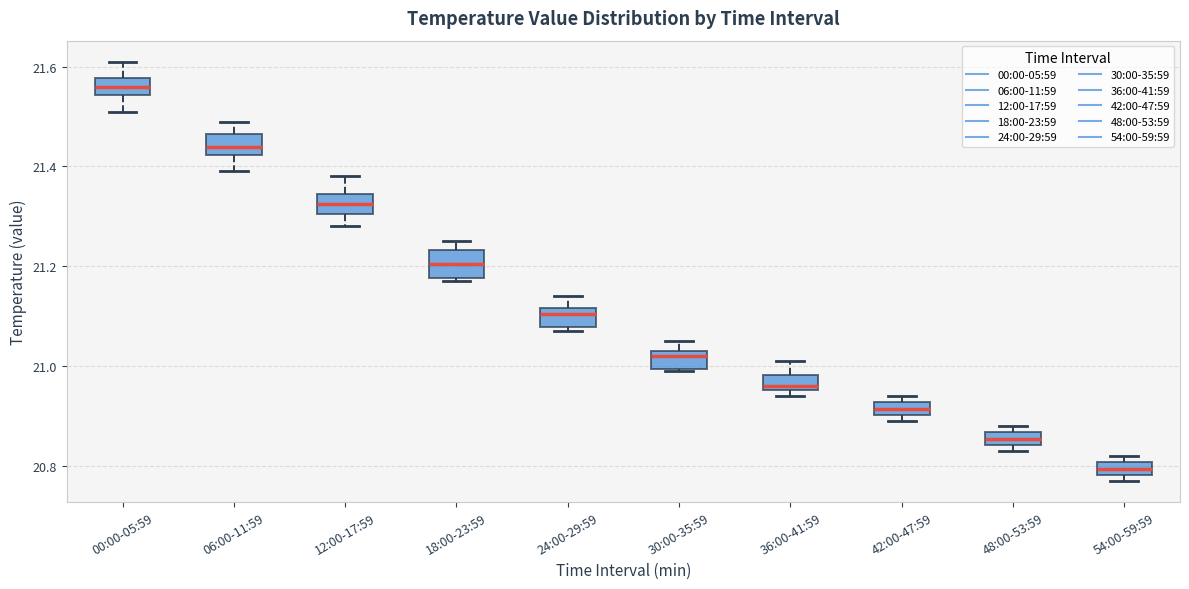

Which box has the highest median line?

00:00-05:59